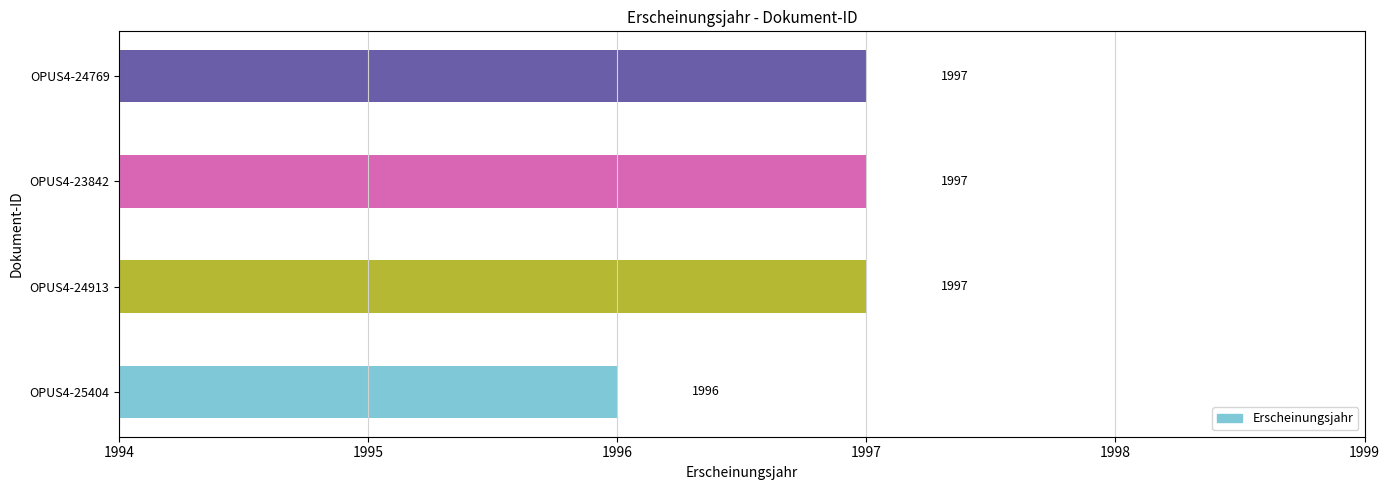

True or false: the data shows 1996 at OPUS4-25404.

True